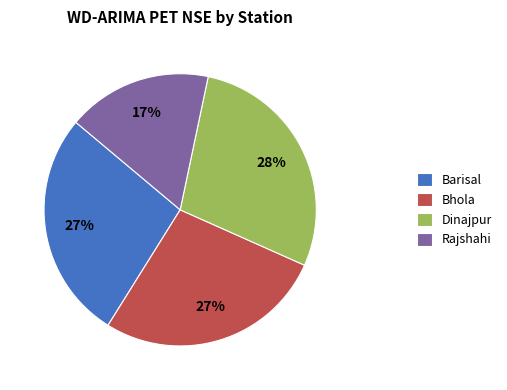

Is the sum of Dinajpur and Barisal greater than half?

Yes